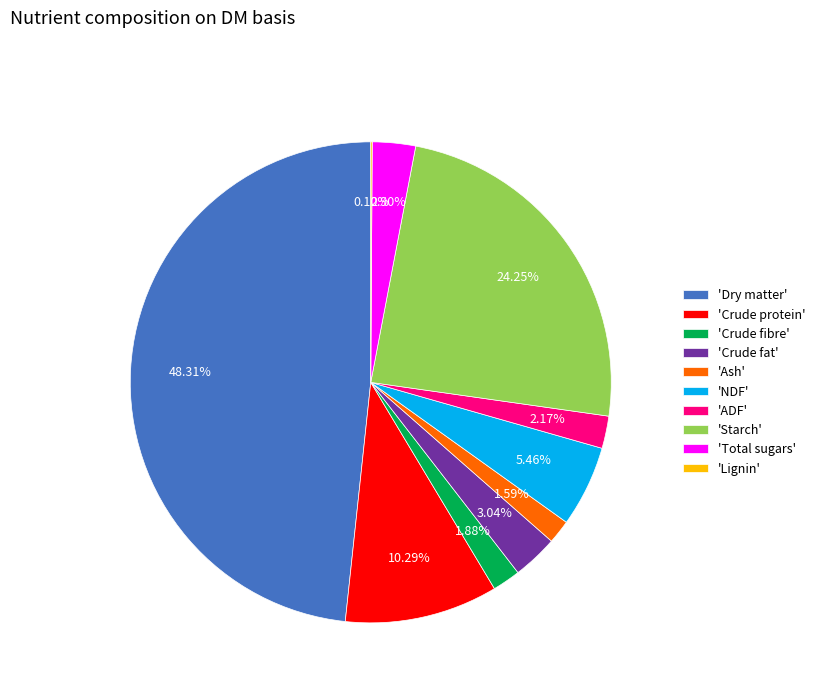

Which slice is the largest?

'Dry matter'